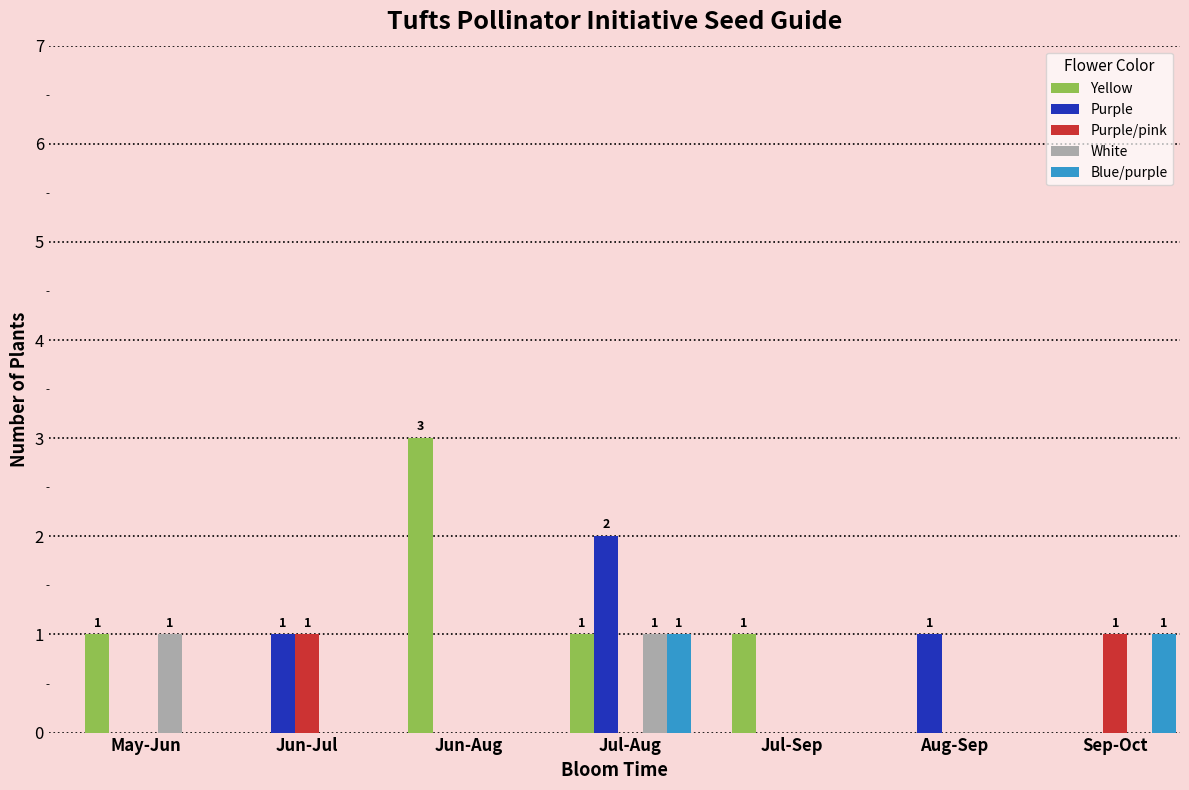

What is the maximum value shown in the chart?

3